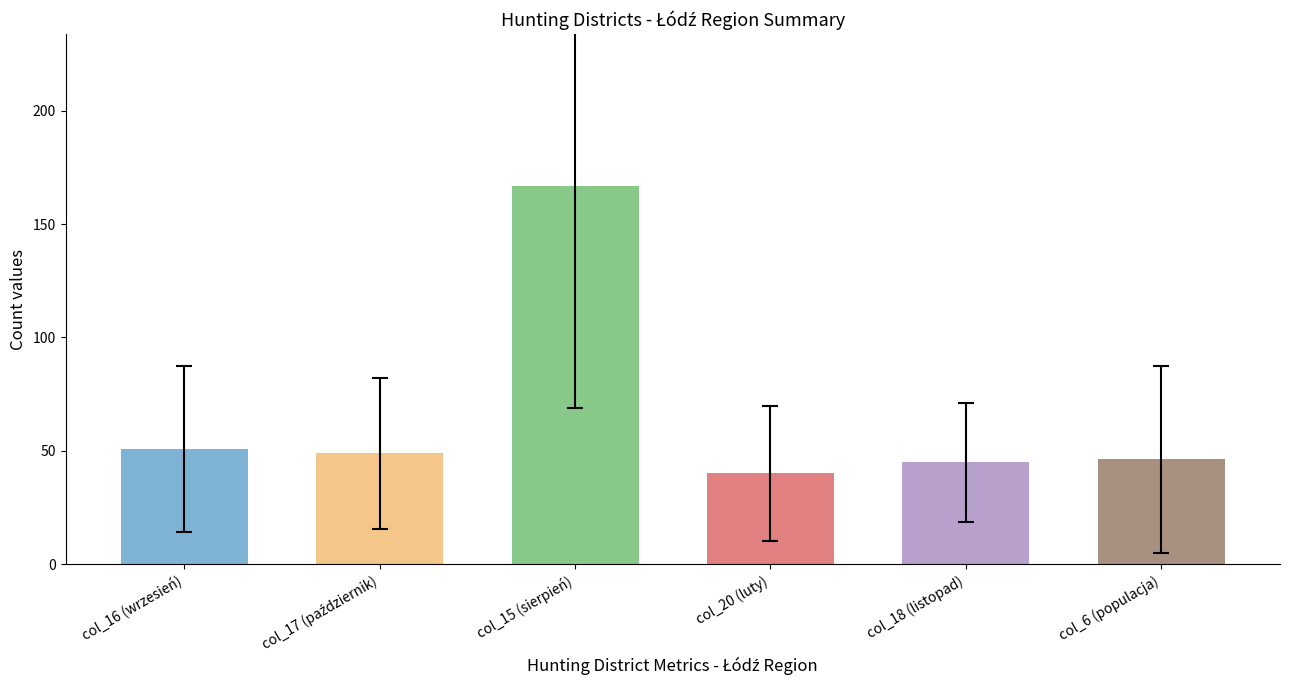

Is the value of col_18 (listopad) at 17 greater than the value of col_16 (wrzesień) at 31?

No